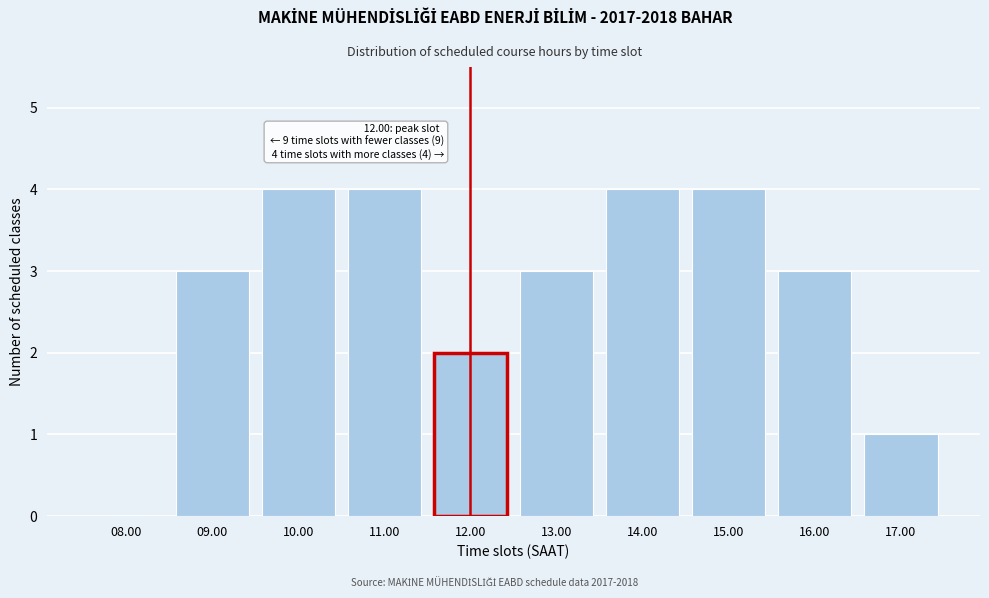

Reading left to right, extract all data points from this chart.

08.00=0	09.00=3	10.00=4	11.00=4	12.00=2	13.00=3	14.00=4	15.00=4	16.00=3	17.00=1